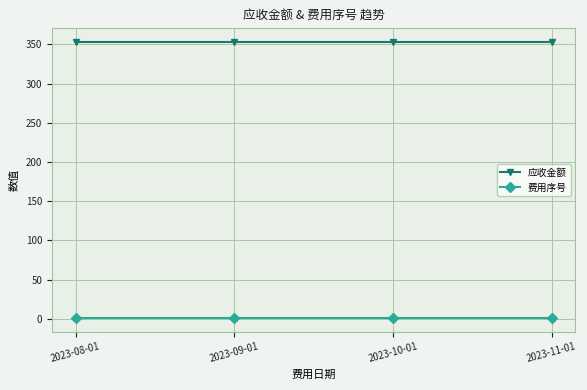

What is the label of the 4th point from the right?

2023-08-01